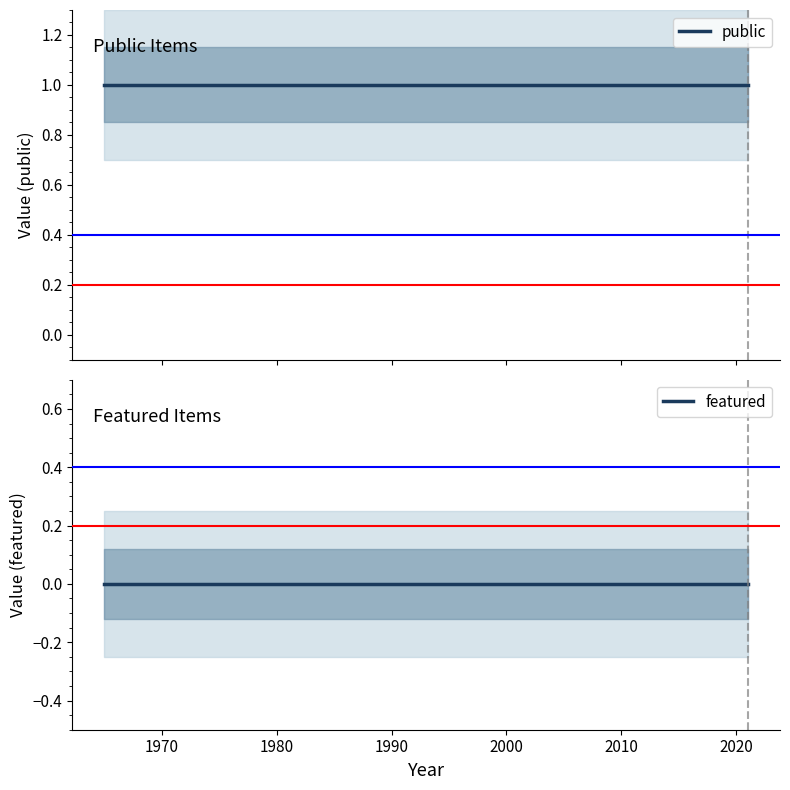

Reading right to left, extract all data points from this chart.

public: 1	1	1	1	1	1	1	1
featured: 0	0	0	0	0	0	0	0